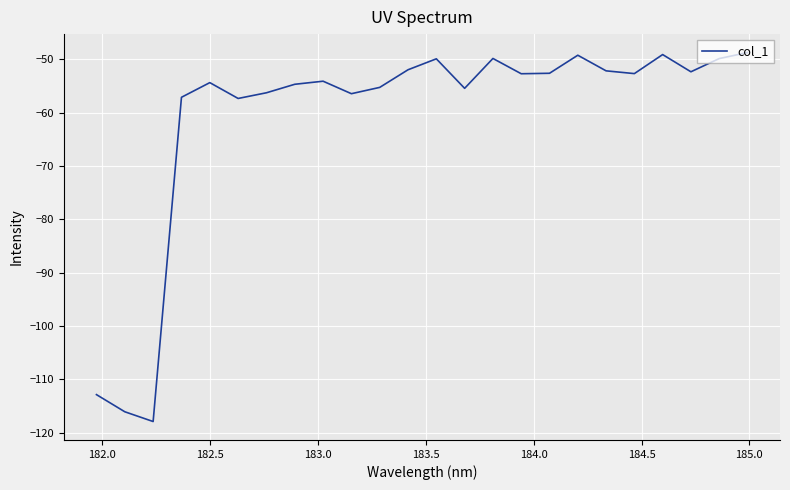

What is the minimum value shown in the chart?

-117.9